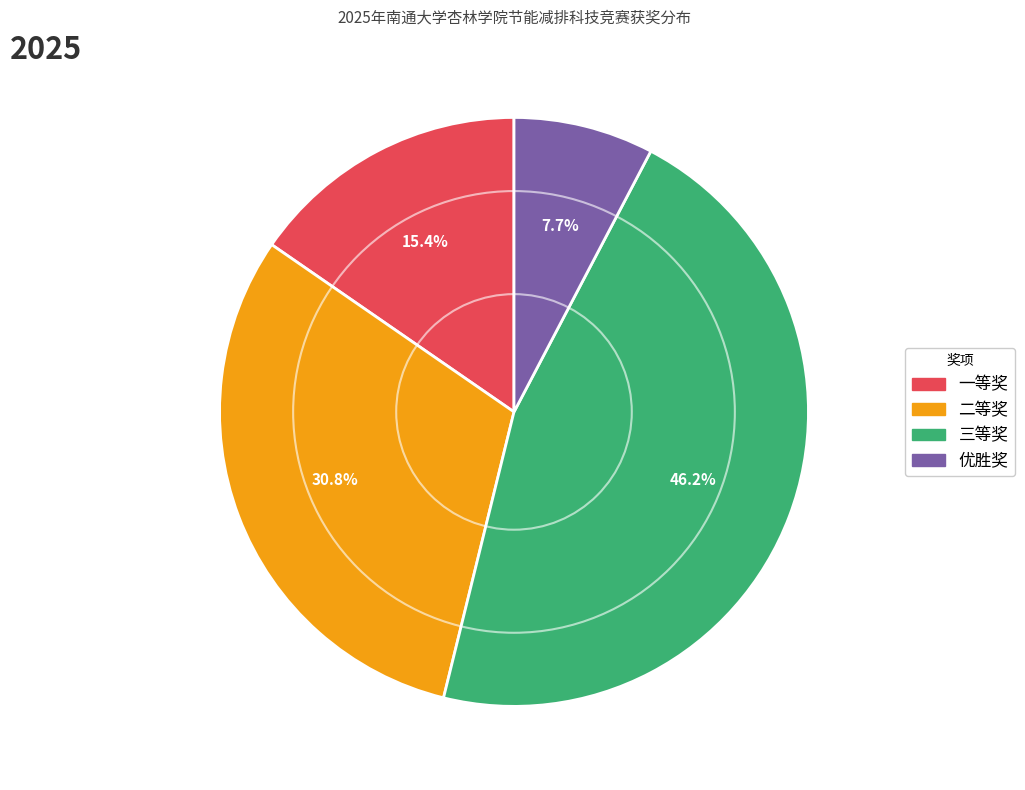

Which category has the biggest portion of the pie?

三等奖